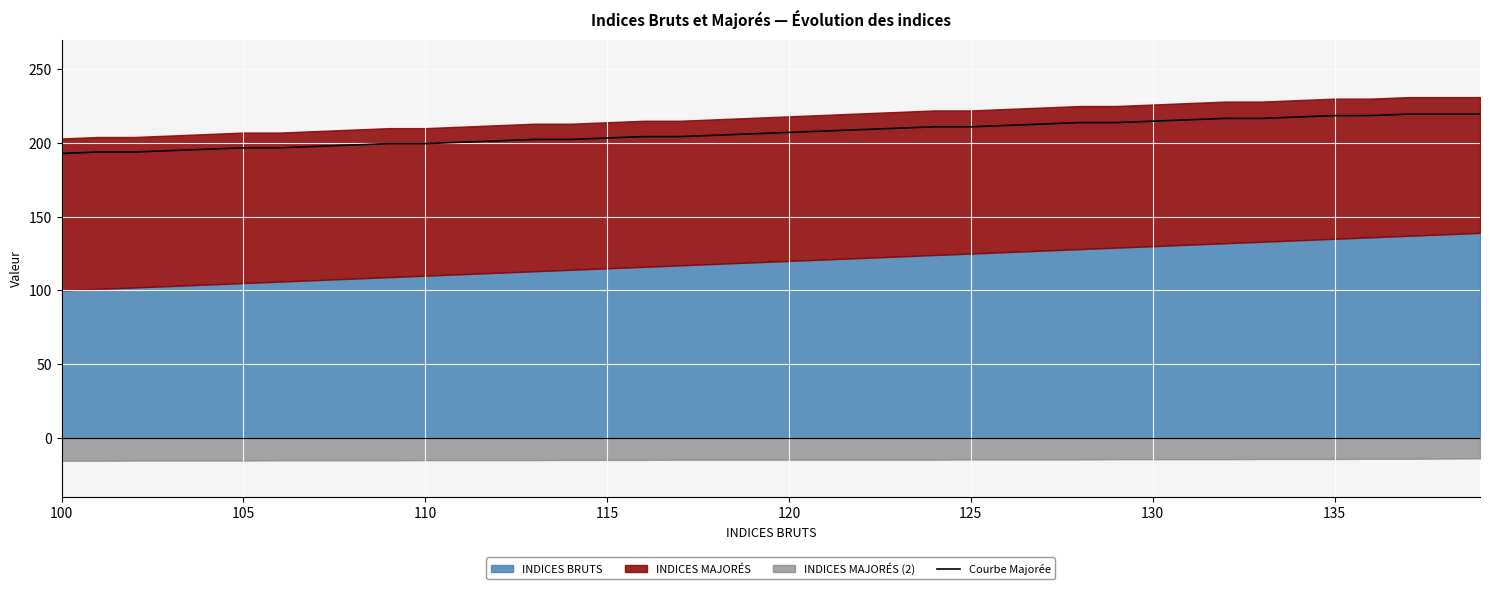

True or false: Courbe Majorée has a value of 377.0 at 125.

False